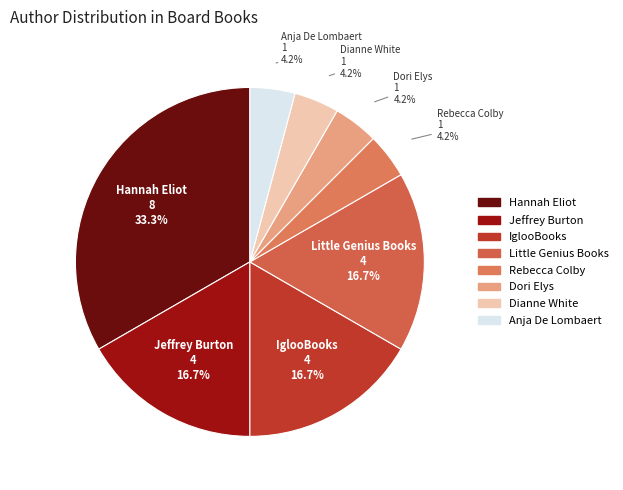

To the nearest percent, what is the combined percentage of Dori Elys and IglooBooks?

21%